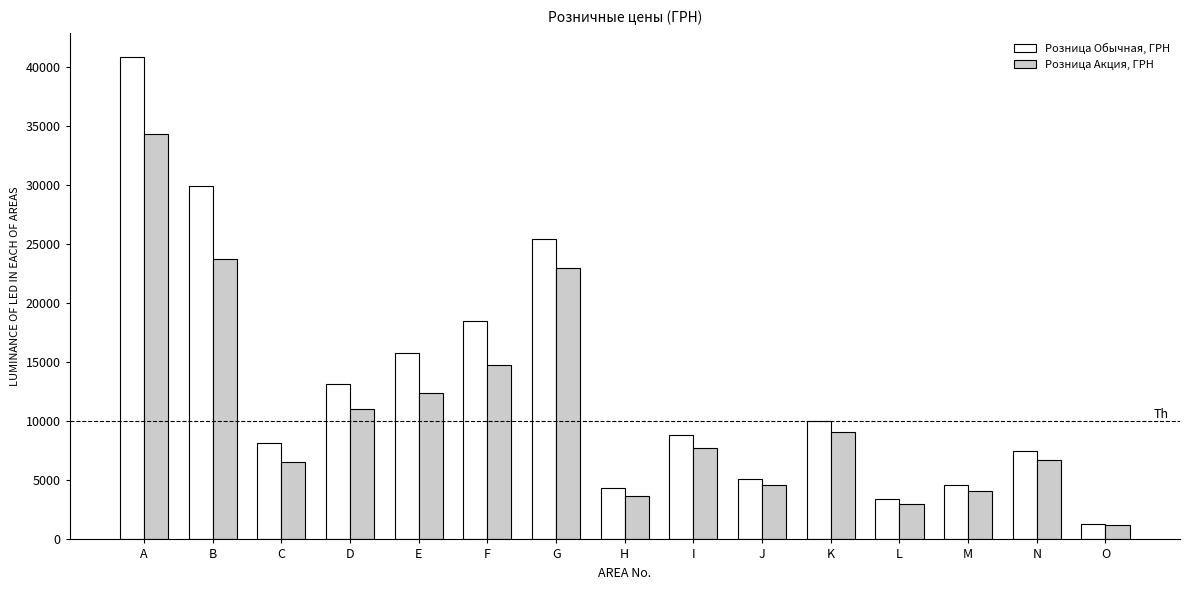

Which series has the widest spread of values?

Розница Обычная, ГРН